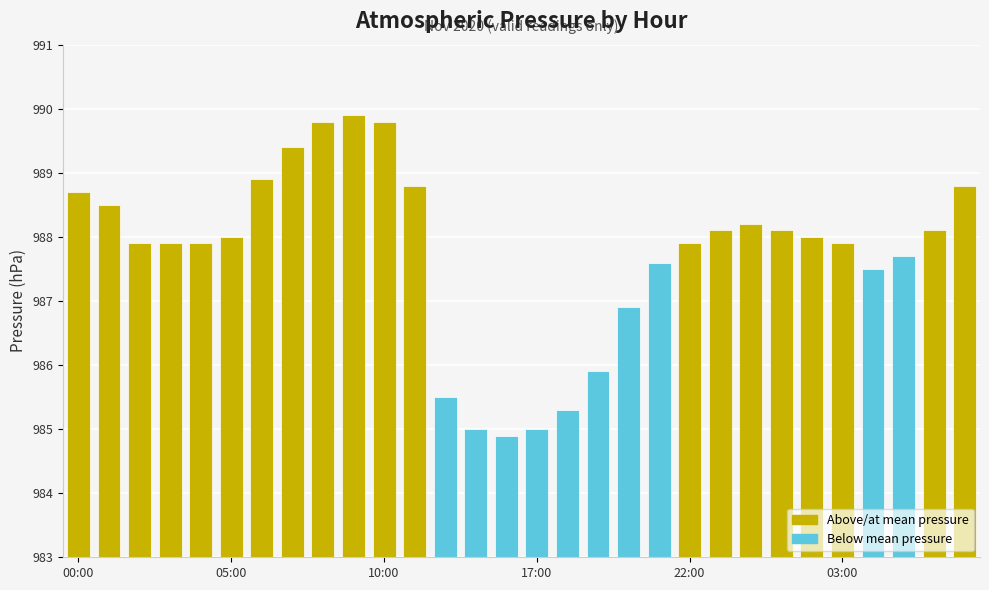

Reading left to right, what are all the values shown in this chart?

988.7	988.5	987.9	987.9	987.9	988.0	988.9	989.4	989.8	989.9	989.8	988.8	985.5	985.0	984.9	985.0	985.3	985.9	986.9	987.6	987.9	988.1	988.2	988.1	988.0	987.9	987.5	987.7	988.1	988.8